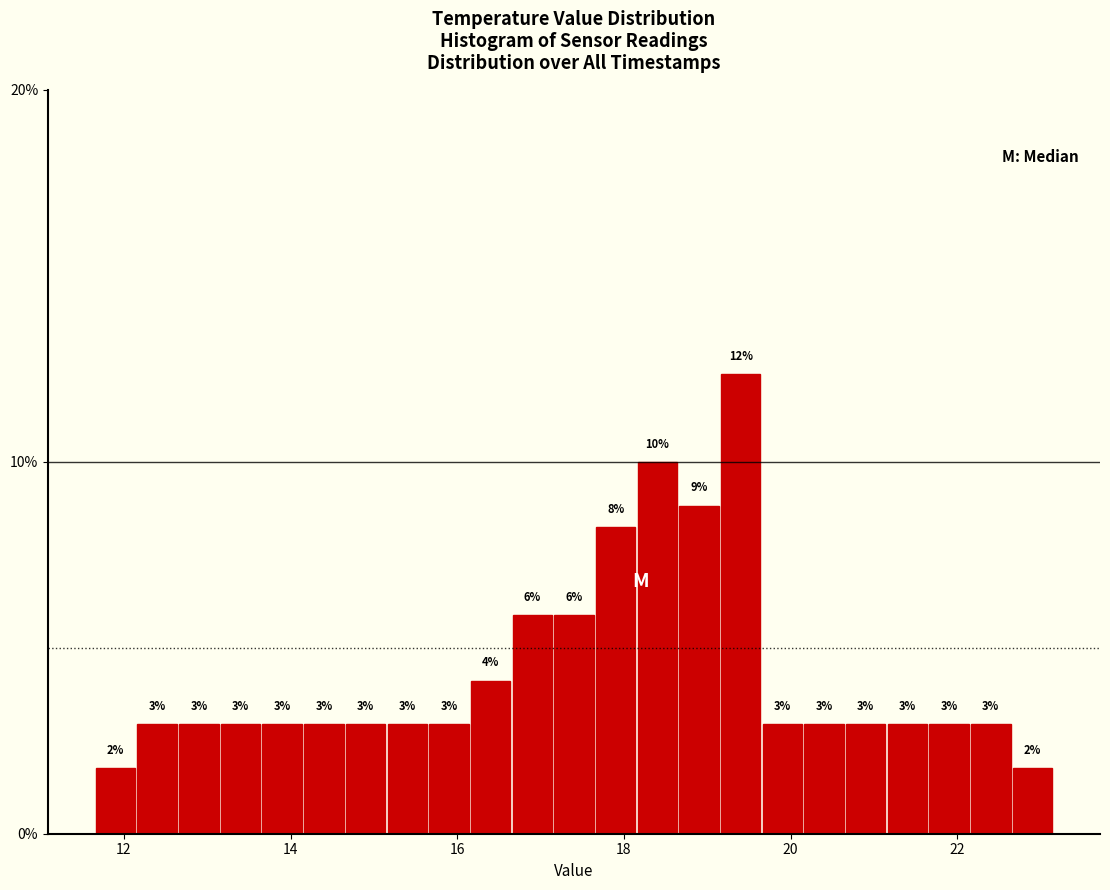

Around what value on the x-axis is the tallest bar? Give the approximate position of its centre, as read against the axis.

19.4